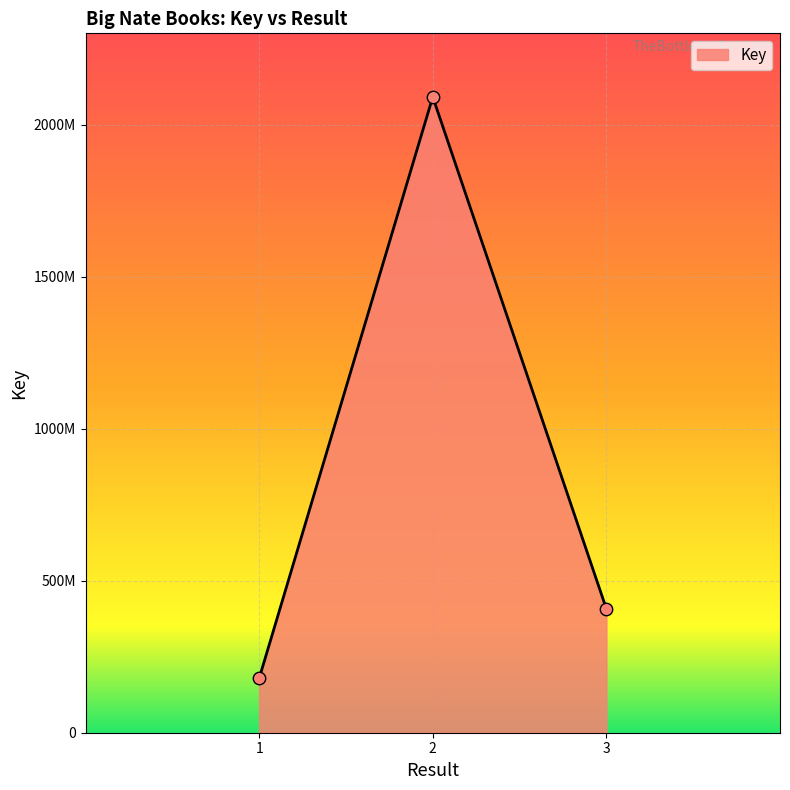

Which has a higher value, 2 or 1?

2